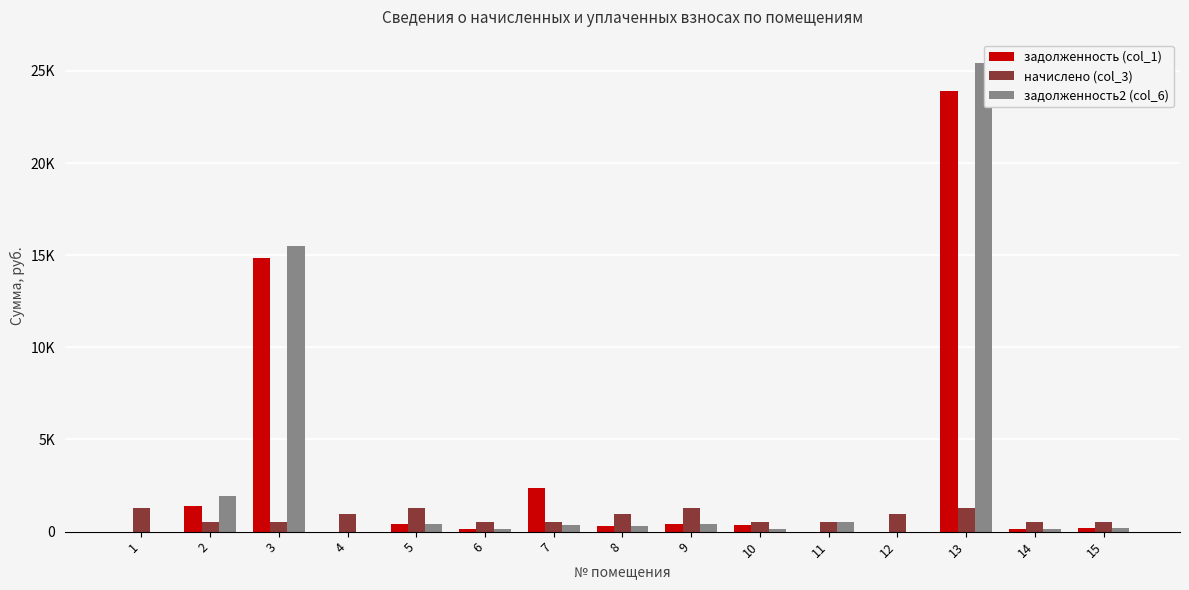

Reading left to right, list all the values displayed in this chart.

задолженность (col_1): 1=0.0	2=1378.0	3=14826.5	4=0.0	5=426.6	6=167.5	7=2359.9	8=288.4	9=420.8	10=335.0	11=0.0	12=0.0	13=23919.6	14=167.5	15=172.2
начислено (col_3): 1=1262.5	2=516.8	3=532.6	4=955.6	5=1280.0	6=502.4	7=516.8	8=955.6	9=1262.5	10=502.4	11=539.0	12=963.5	13=1260.9	14=502.4	15=516.8
задолженность2 (col_6): 1=0.0	2=1909.4	3=15499.9	4=0.0	5=427.2	6=167.5	7=347.2	8=287.0	9=420.8	10=168.1	11=539.2	12=0.0	13=25421.0	14=167.5	15=172.2